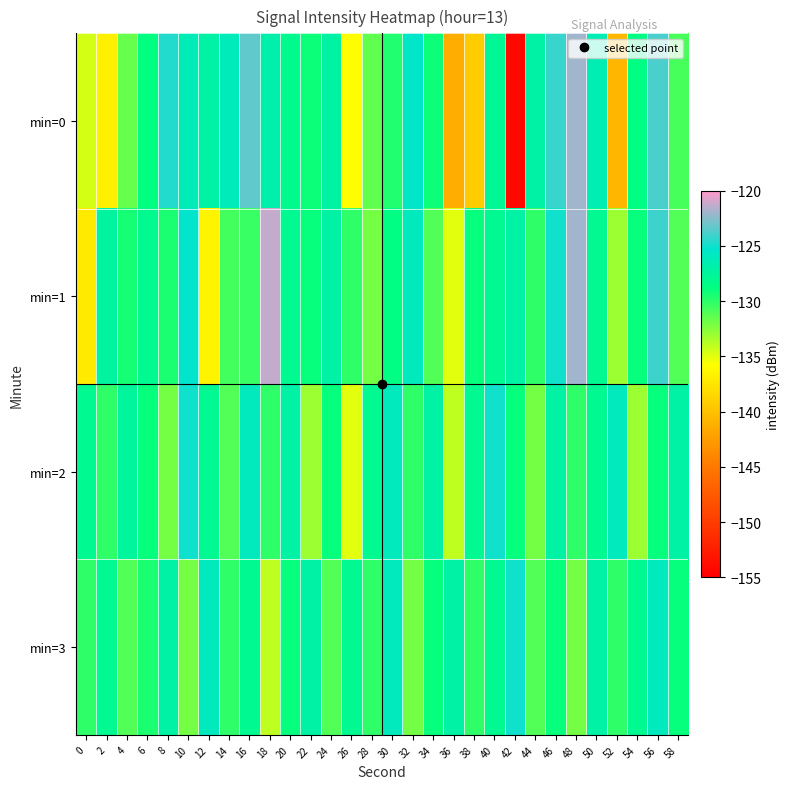

Rank the series at 28 from highest to lowest value.

min=2, min=3, min=0, min=1